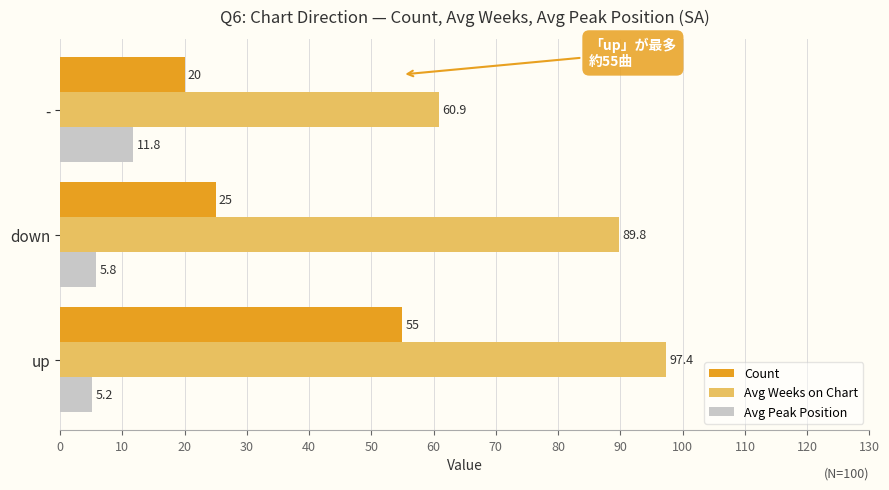

At which category is the sum across all series the highest?

up